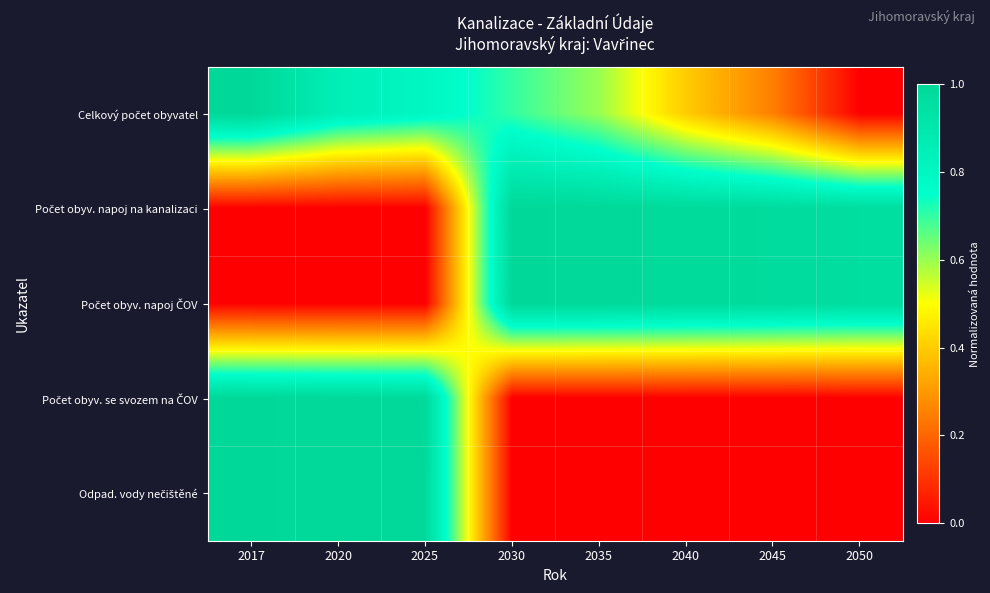

At how many categories does at least one series exceed 0?

8